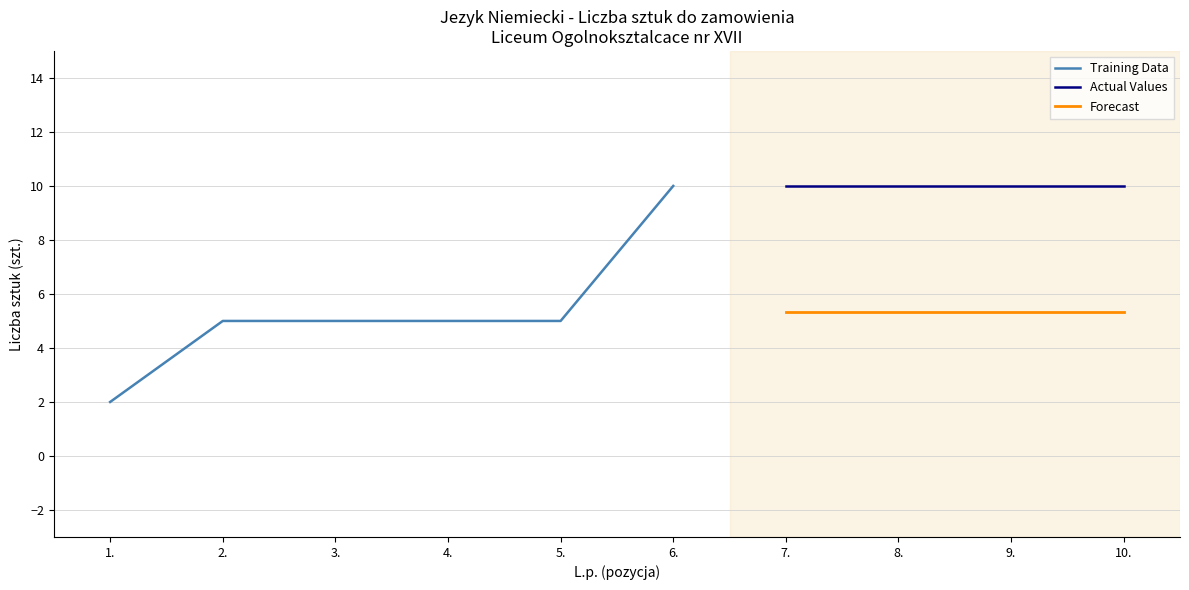

Is the value of Actual Values at 10. greater than the value of Forecast at 7.?

Yes